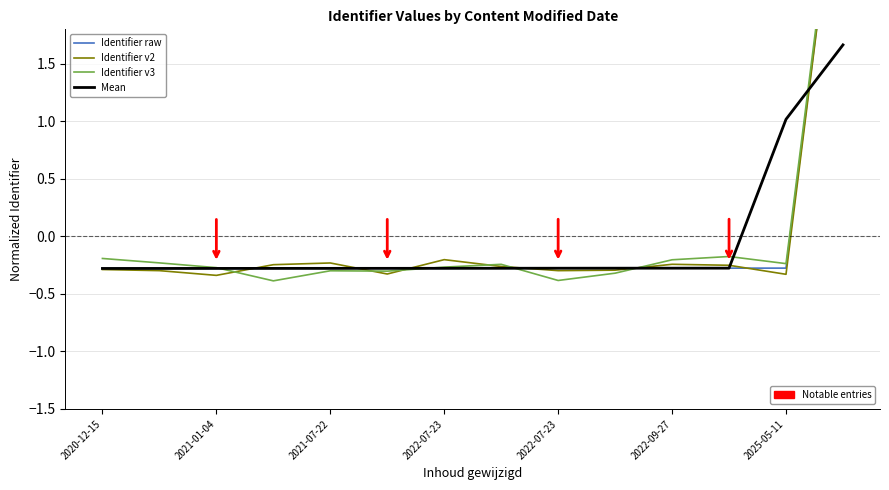

Which series has the widest spread of values?

Identifier v3